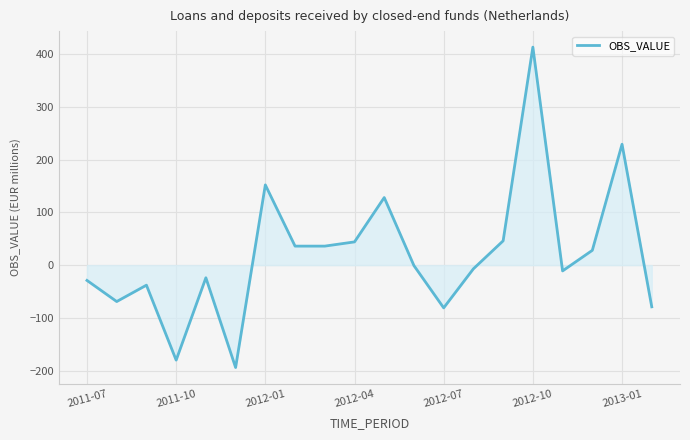

What is the difference between the maximum and minimum values?

607